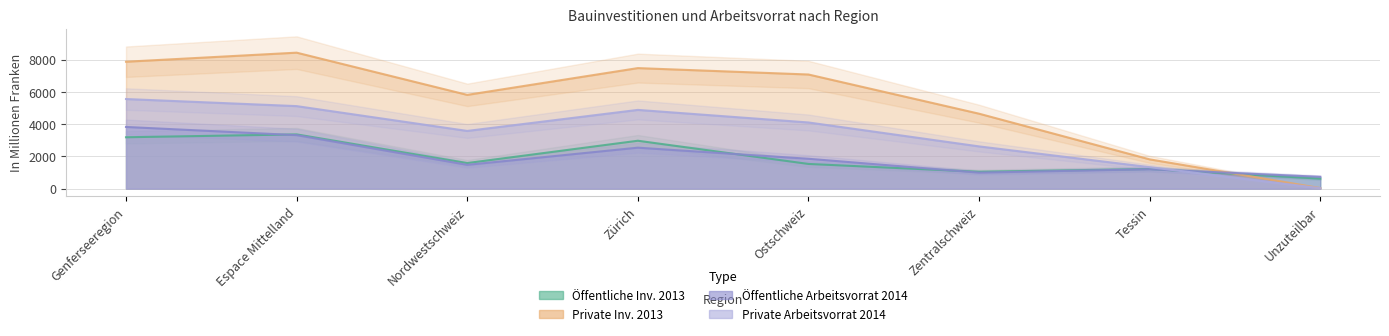

What is the difference between the highest and lowest values at Genferseeregion?

4695.0